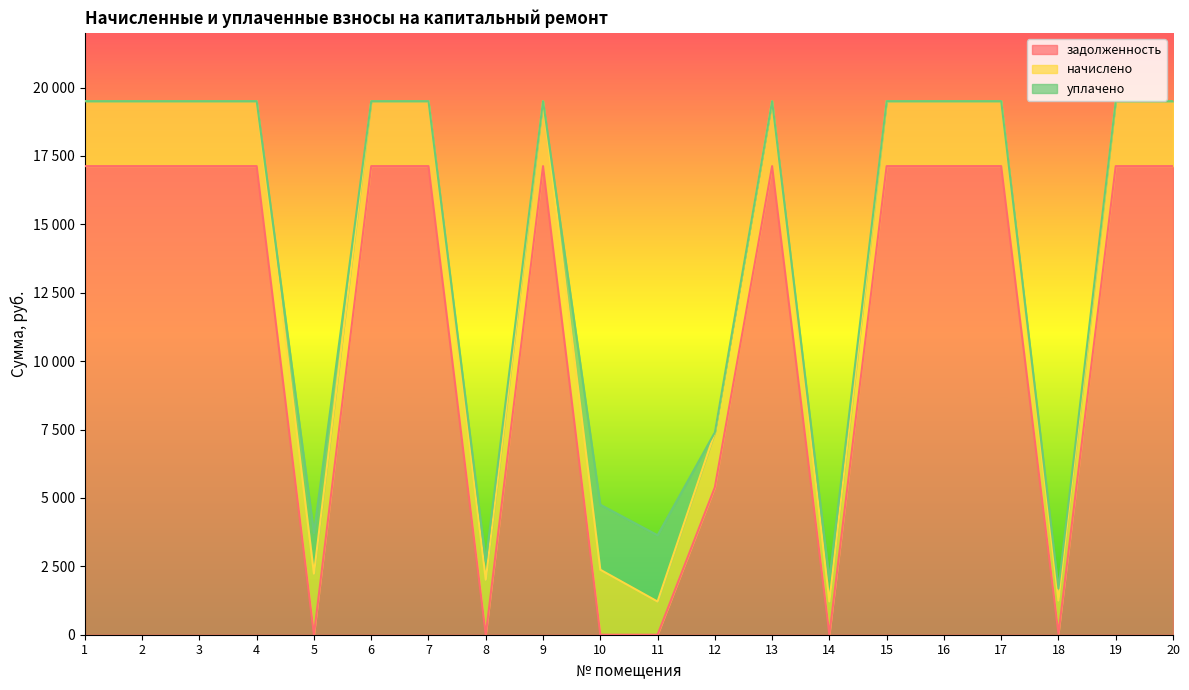

Which category has the highest value in the задолженность series?

1